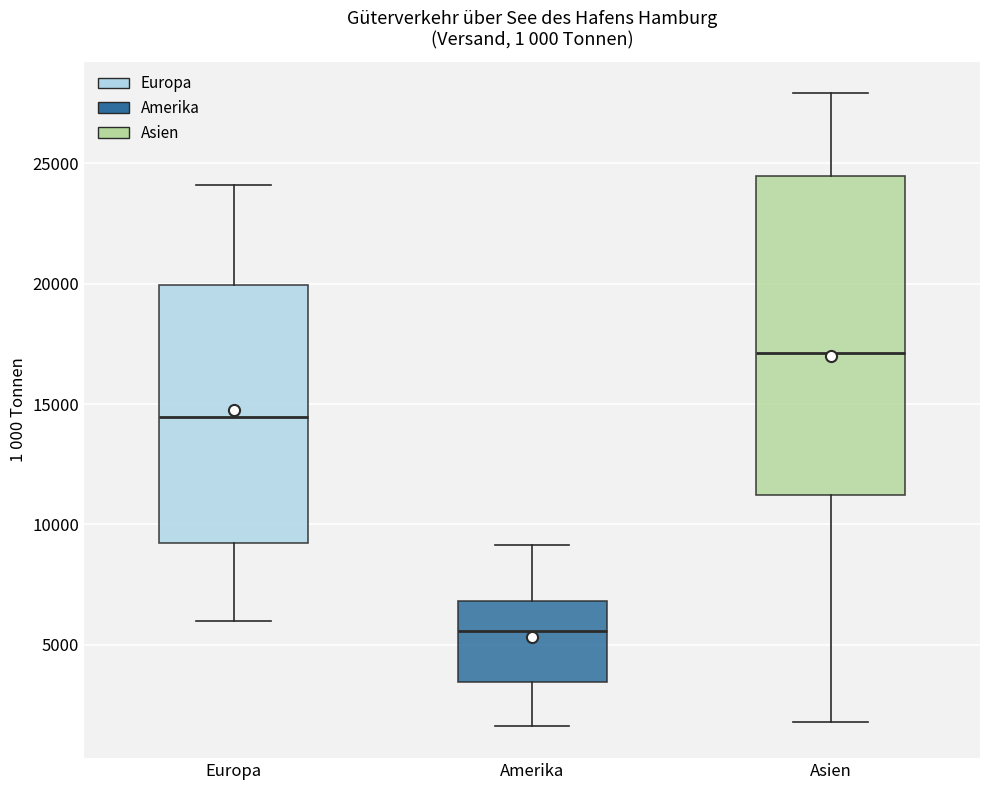

Reading left to right, read every box against the y-axis: the position of its median line, the range the box covers, and the ends of its whiskers. The values are not printed on the chart, so give them approximately, as read against the axis.

Europa: median 14500, box 9000 to 20000, whiskers 6000 to 24000
Amerika: median 5500, box 3500 to 7000, whiskers 1500 to 9000
Asien: median 17000, box 11000 to 24500, whiskers 2000 to 28000